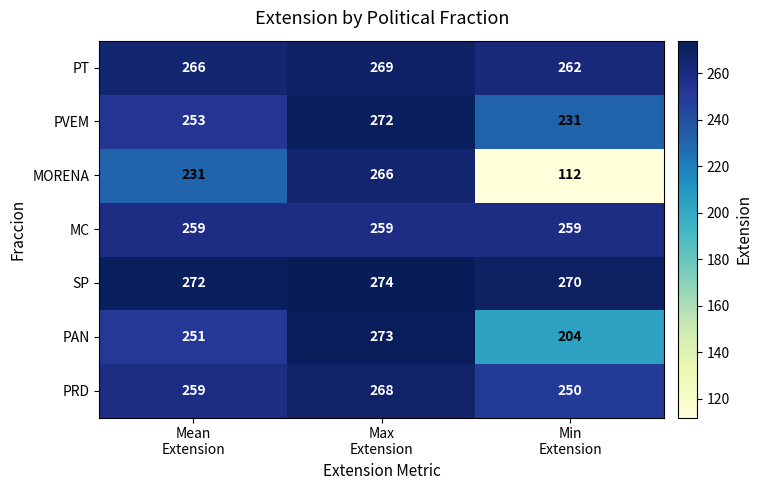

How many series are shown in this chart?

7